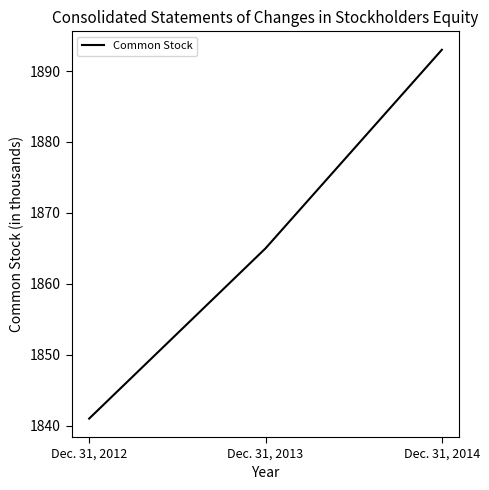

True or false: the data shows 2974 at Dec. 31, 2012.

False